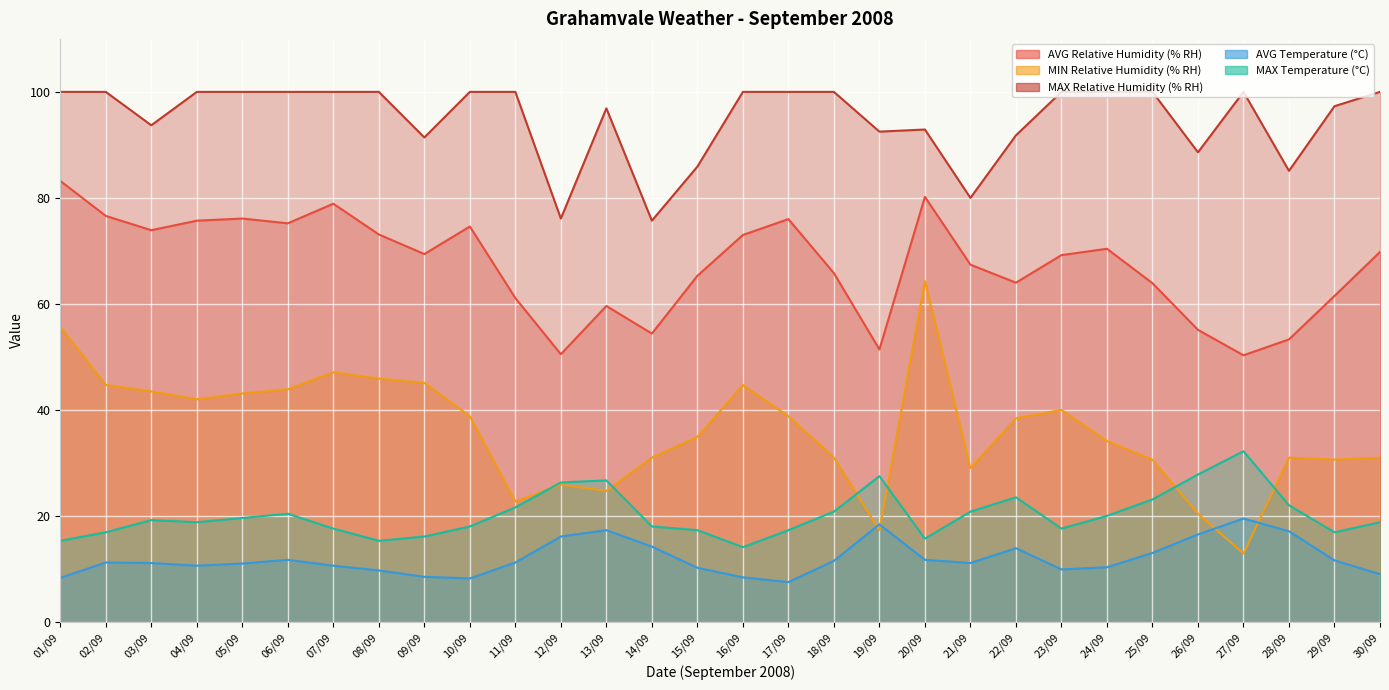

What is the sum of all AVG Temperature (°C) values?

359.3